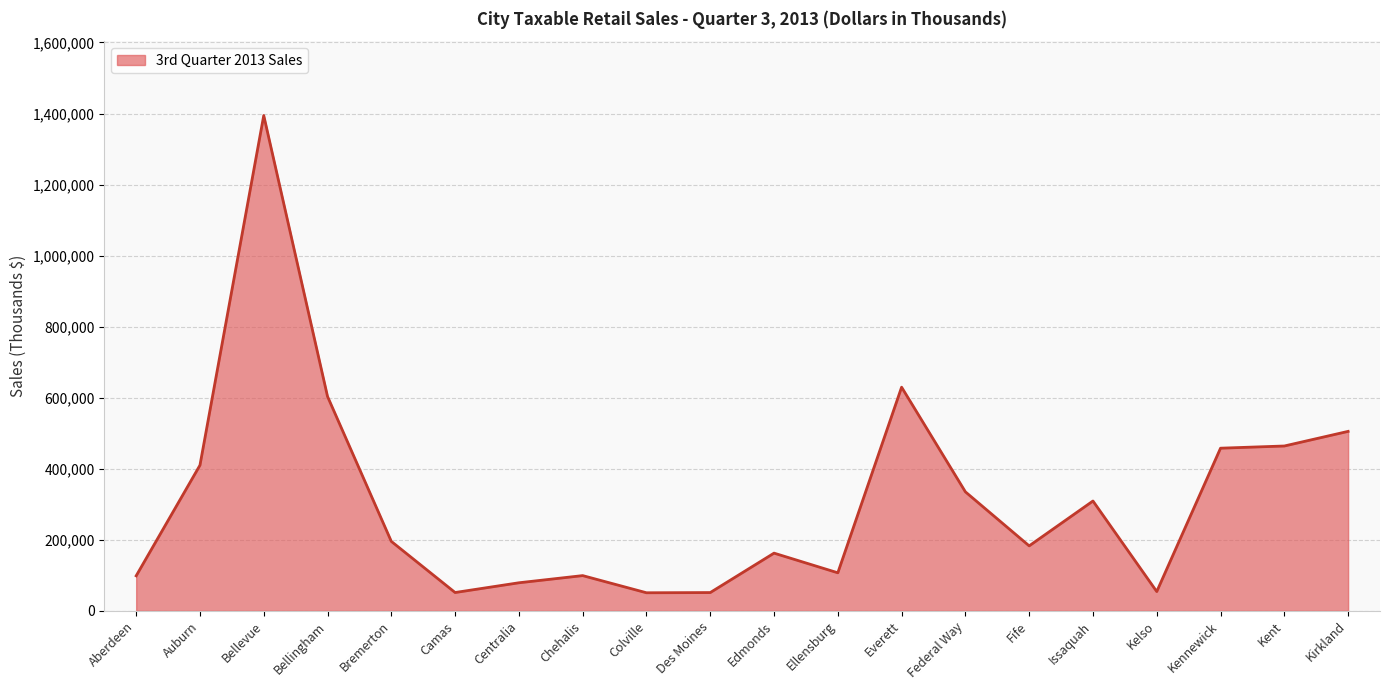

What is the change in value from Aberdeen to Everett?

+530988